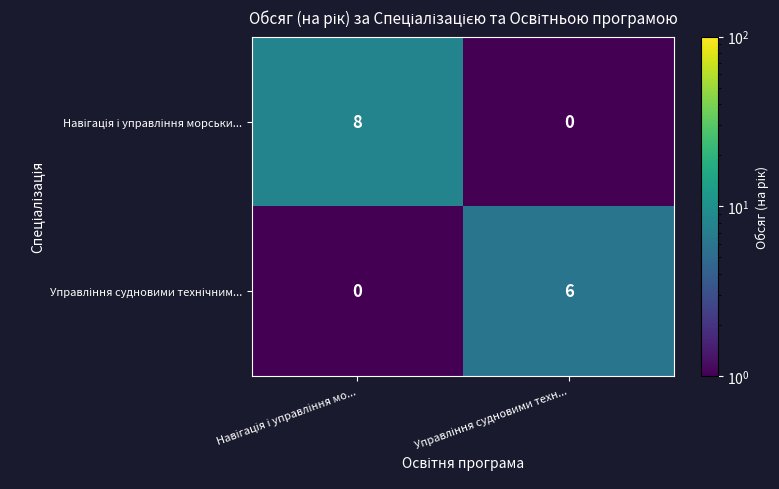

What is the greatest value displayed?

8